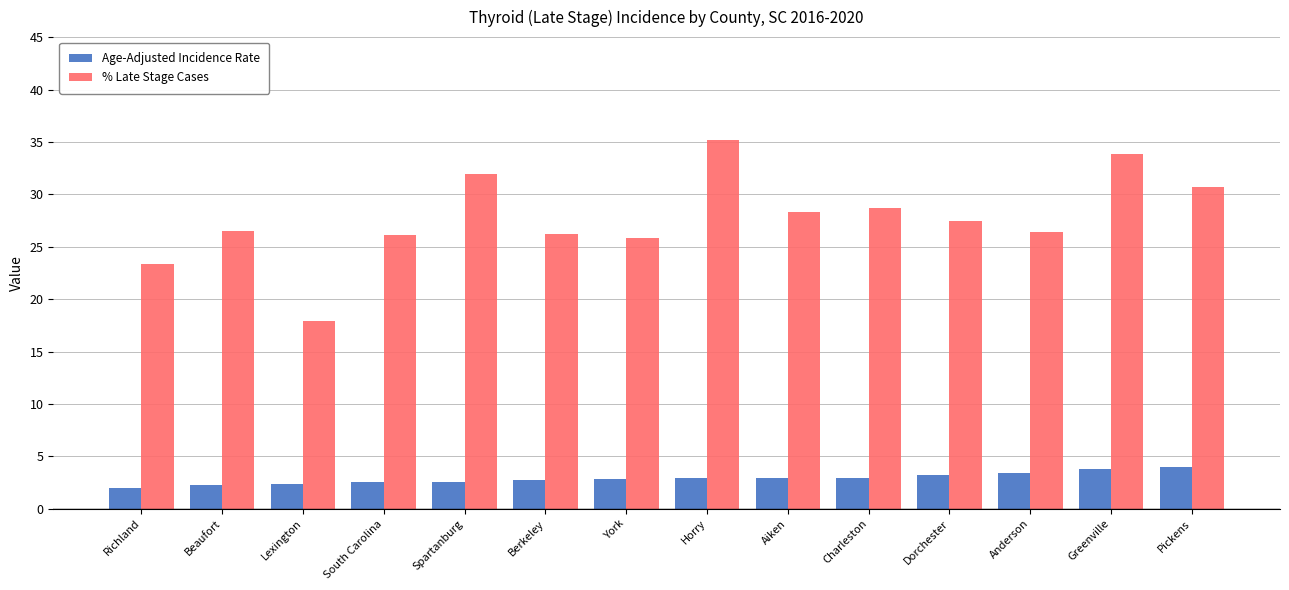

True or false: % Late Stage Cases has a value of 38.3 at Anderson.

False